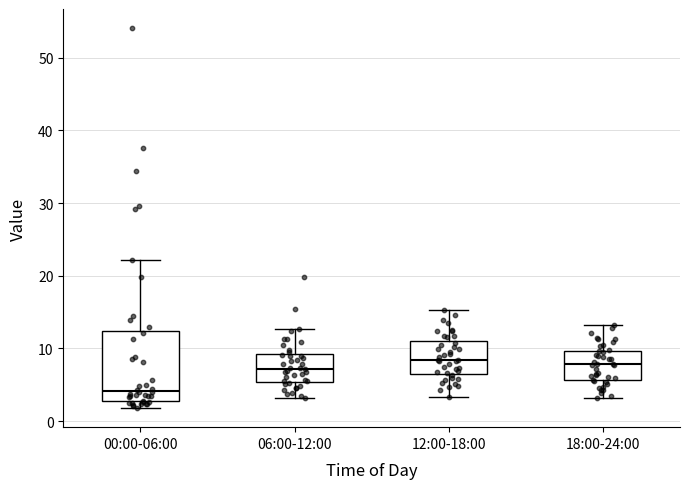

Where does the upper whisker of the box for 12:00-18:00 end on the y-axis? The values are not printed on the chart, so give them approximately, as read against the axis.

15